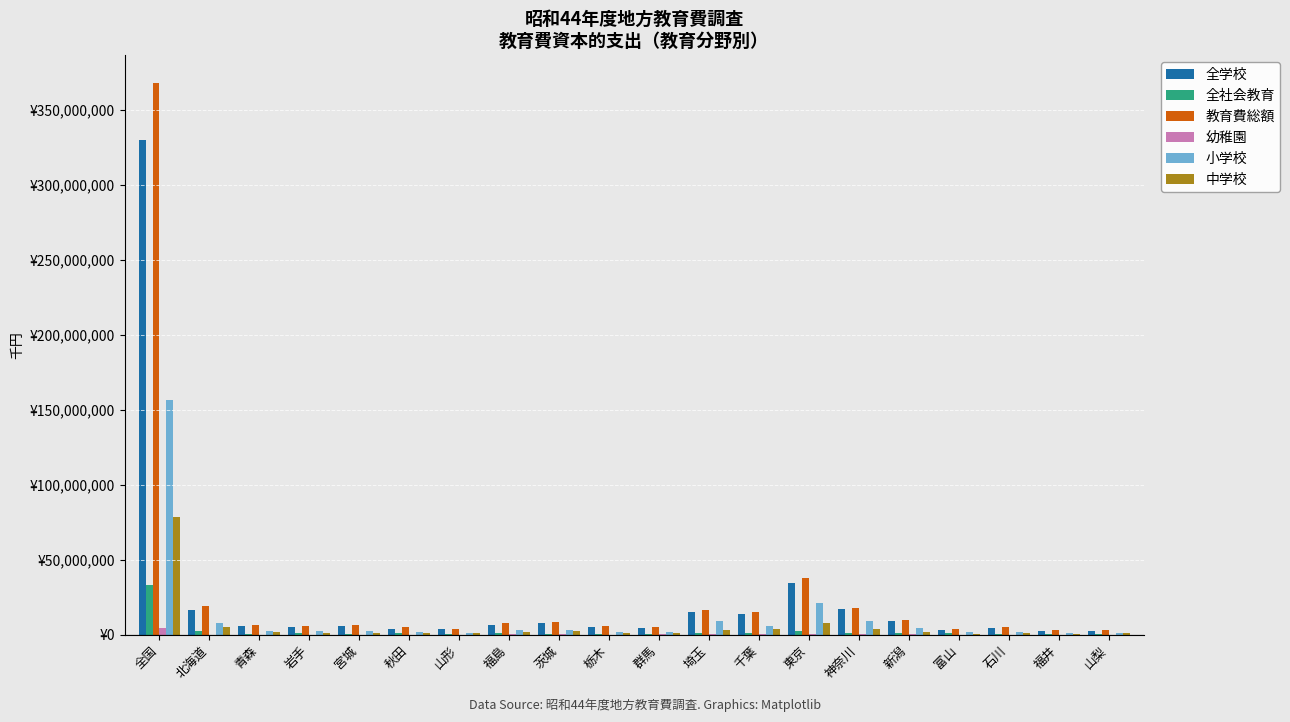

True or false: 幼稚園 has a value of 108349 at 茨城.

True